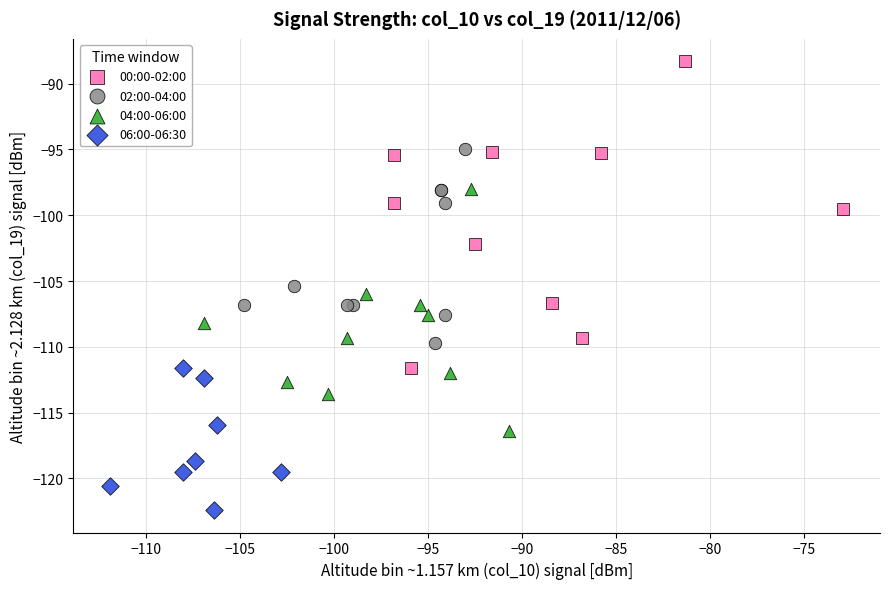

Which series has the widest spread of Y values?

00:00-02:00